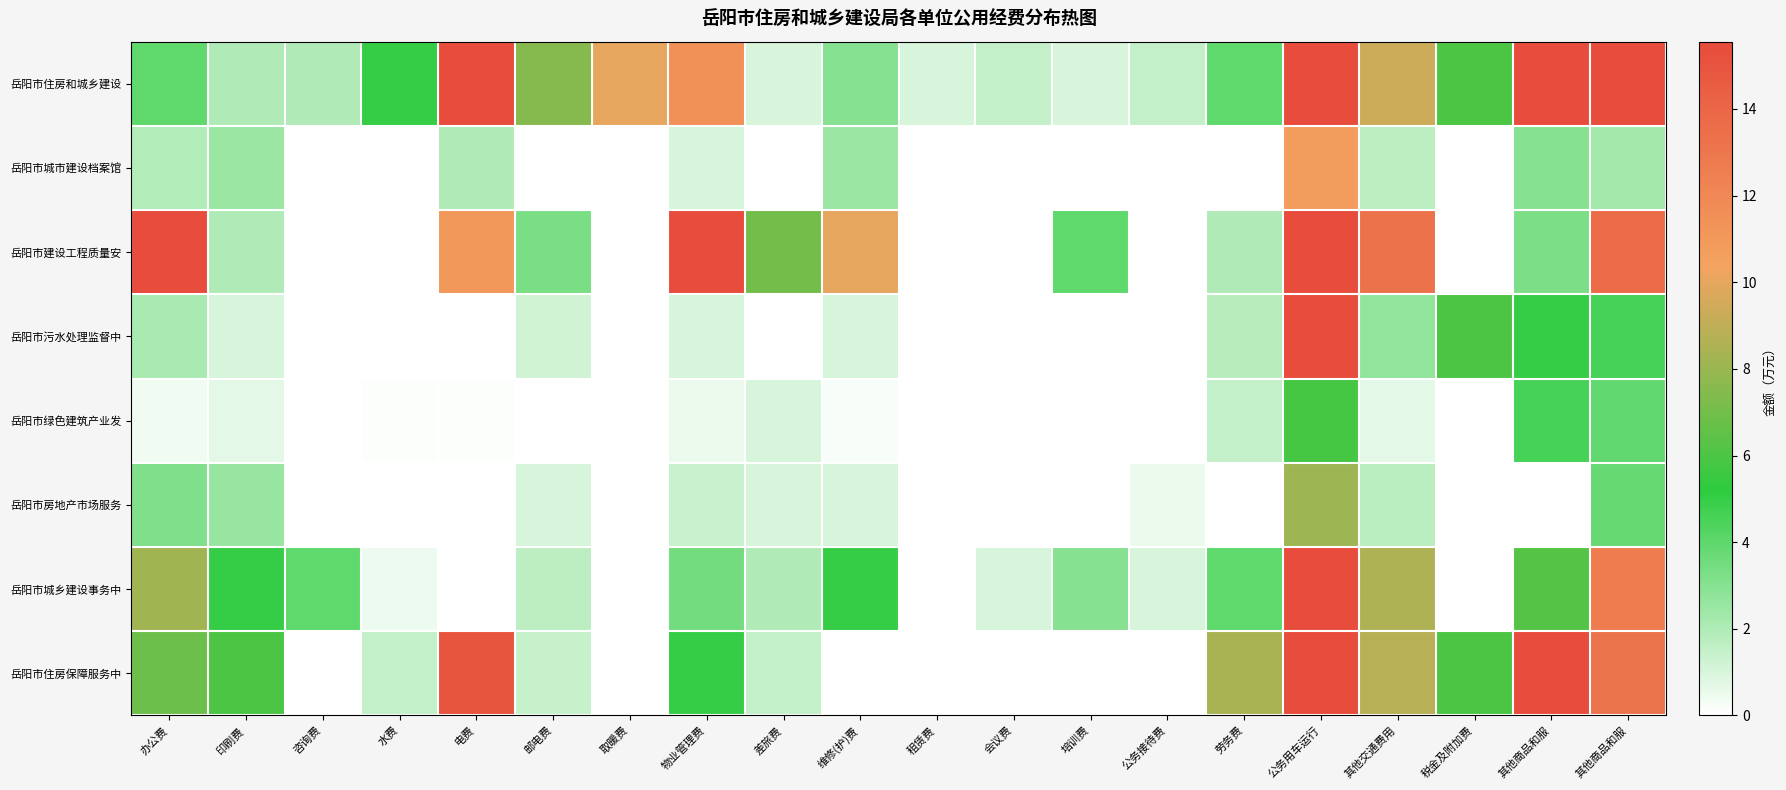

What is the difference between the highest and lowest values at 公务接待费?

1.5